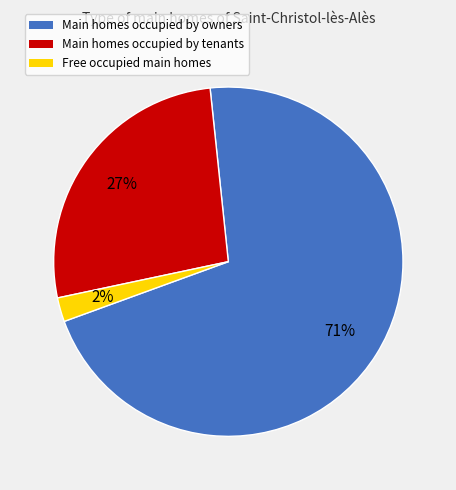

To the nearest percent, what is the difference between the largest and smallest slice percentages?

69%